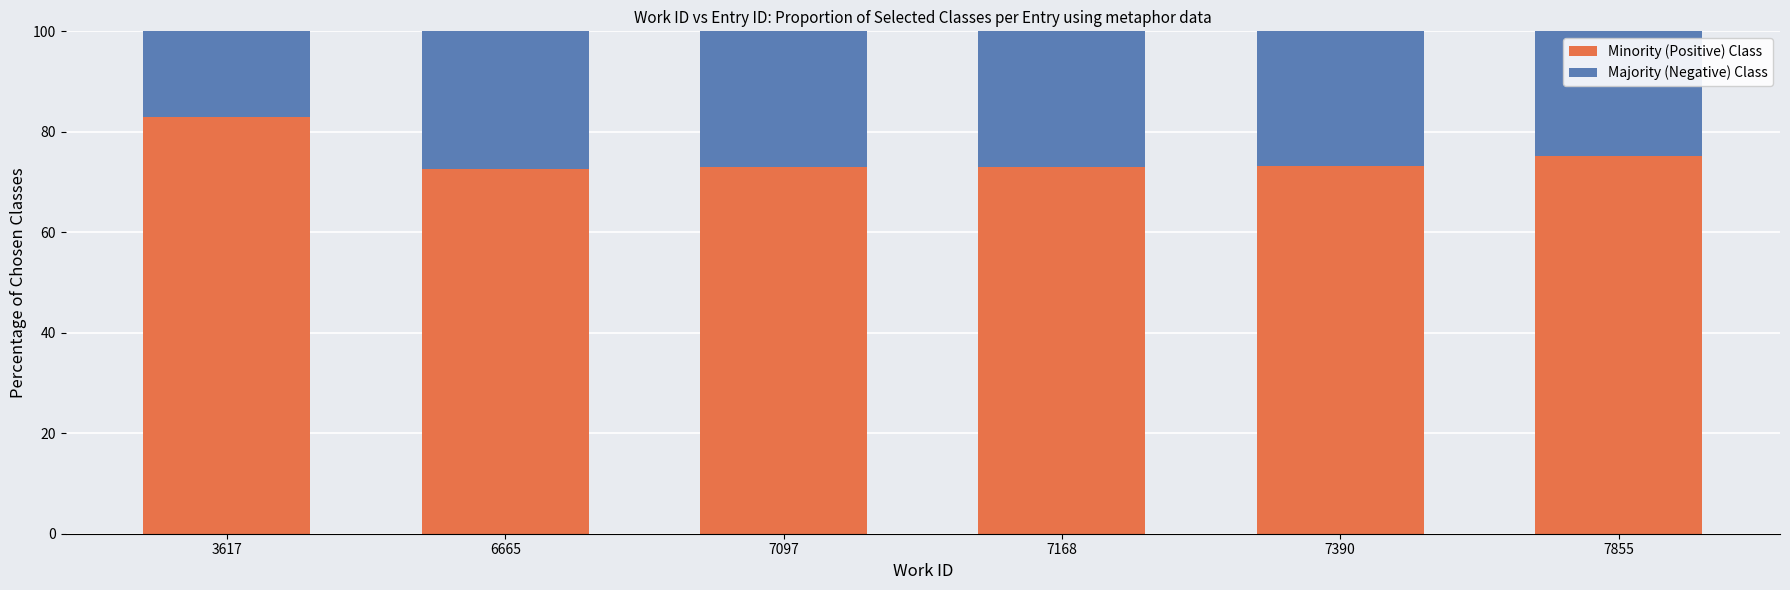

How many distinct data groups are displayed?

2